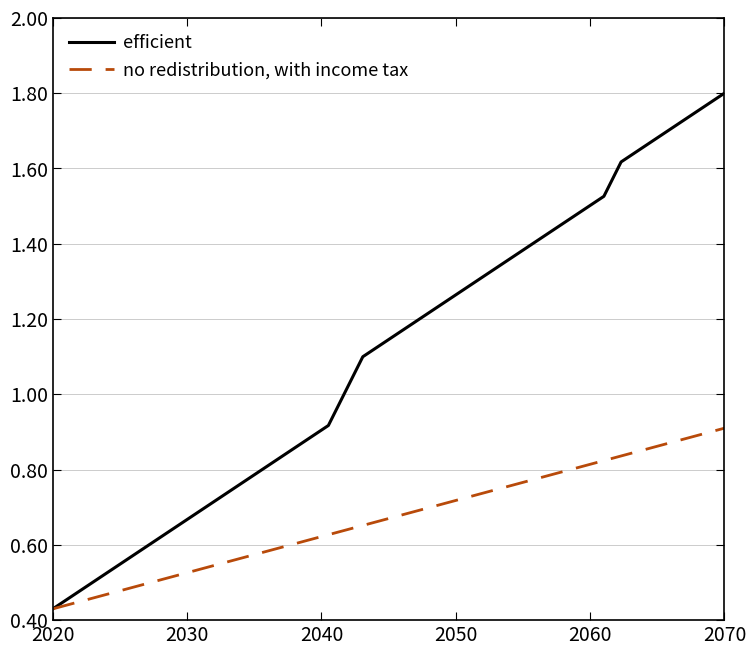

How many no redistribution, with income tax values are between 0 and 1?

40